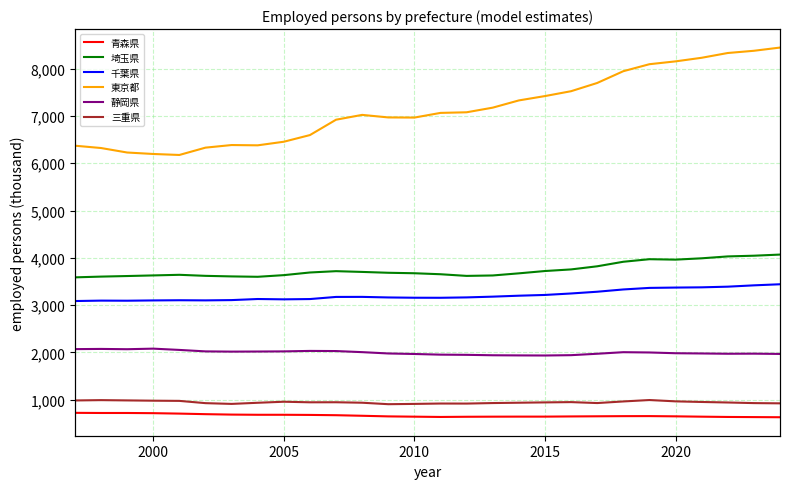

What is the highest value of the 埼玉県 series?

4068